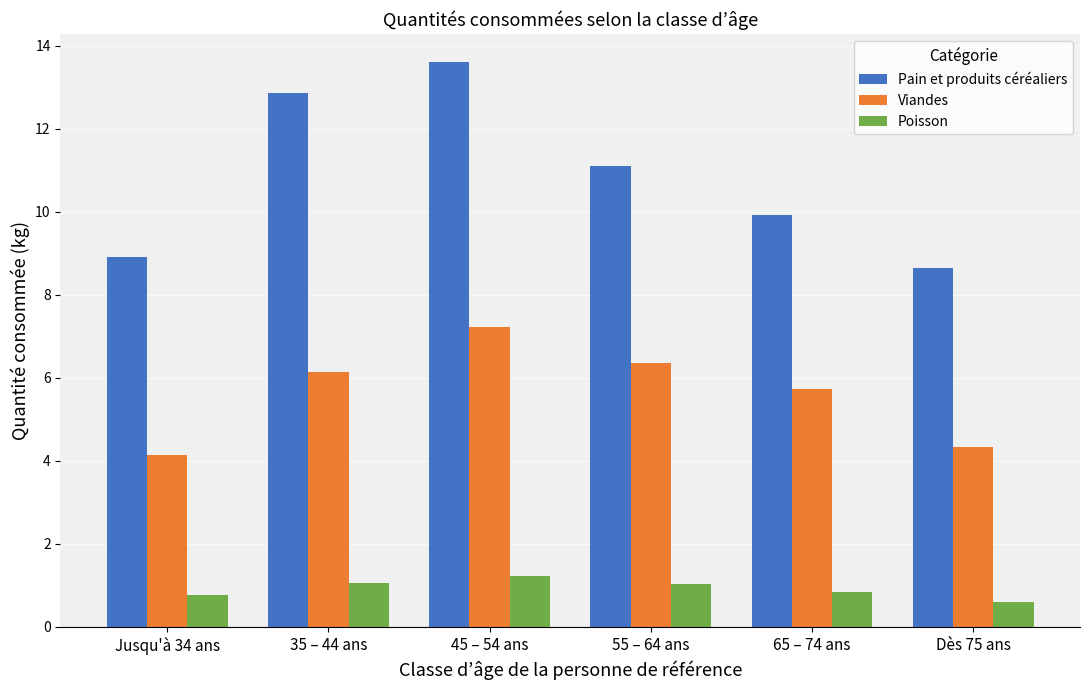

Is it true that Poisson equals 0.2 at 65 – 74 ans?

False